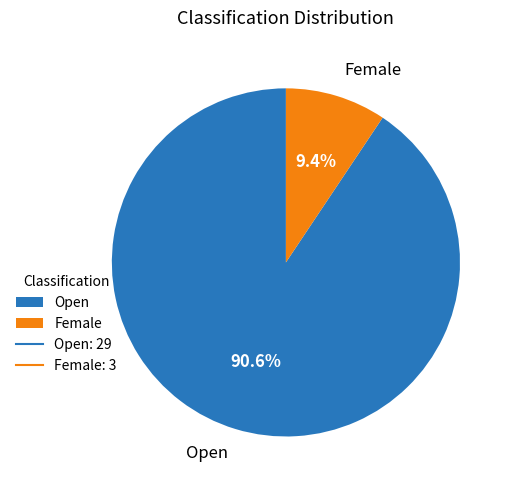

Count the number of slices in the pie.

2